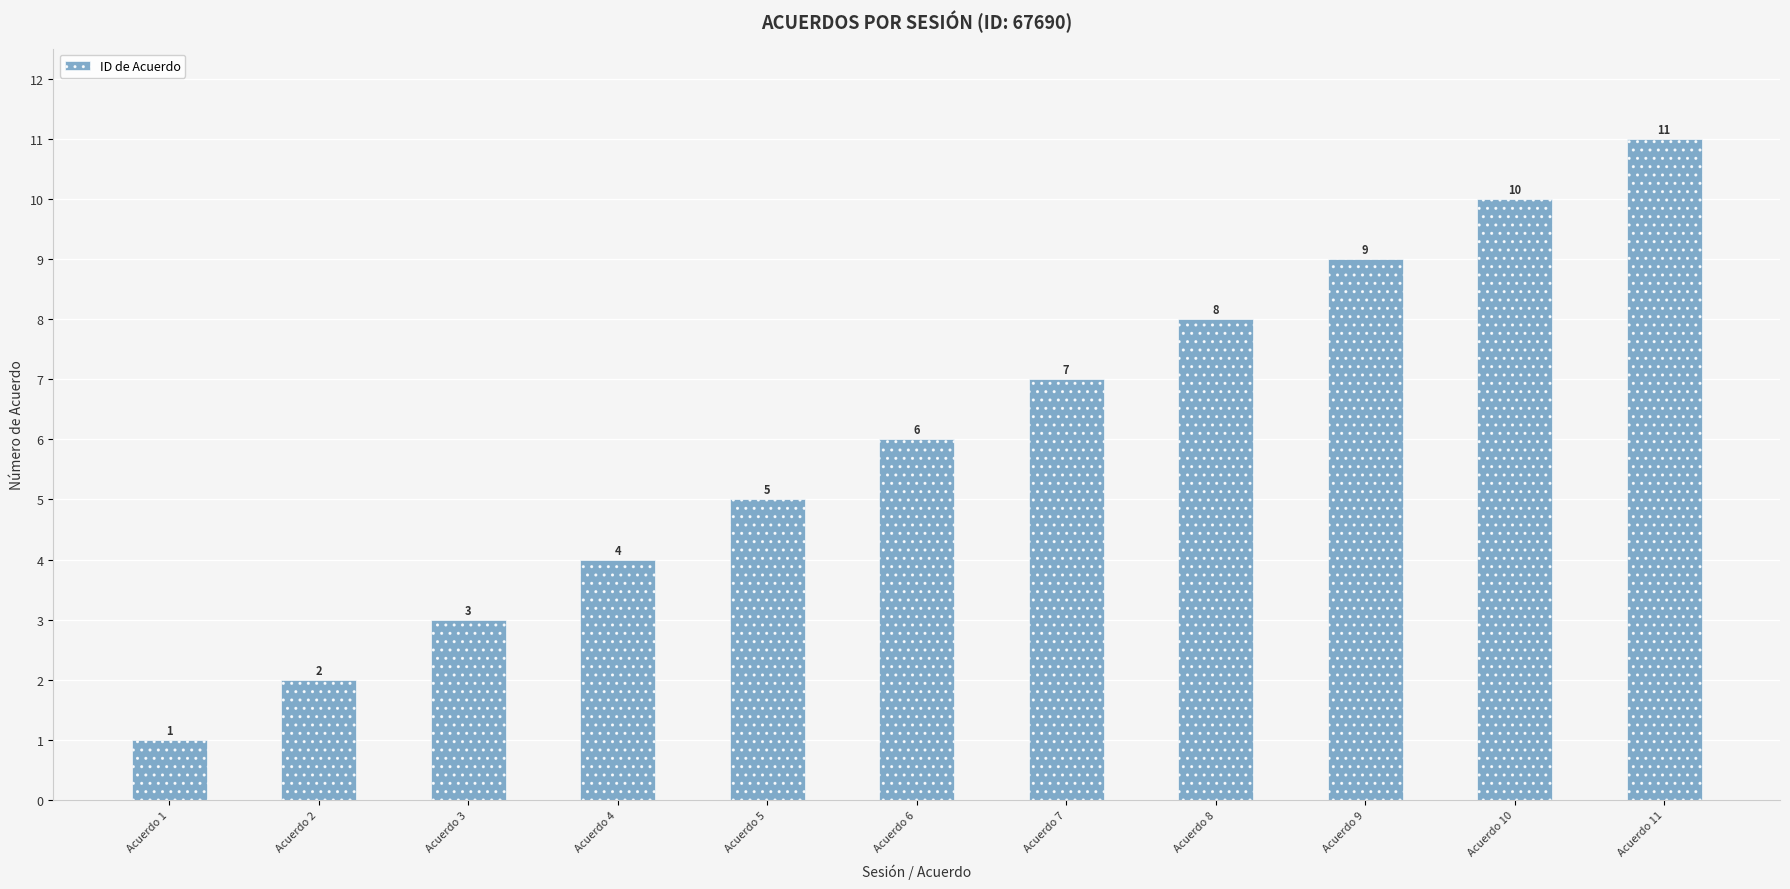

Reading left to right, extract all data points from this chart.

Acuerdo 1=1	Acuerdo 2=2	Acuerdo 3=3	Acuerdo 4=4	Acuerdo 5=5	Acuerdo 6=6	Acuerdo 7=7	Acuerdo 8=8	Acuerdo 9=9	Acuerdo 10=10	Acuerdo 11=11